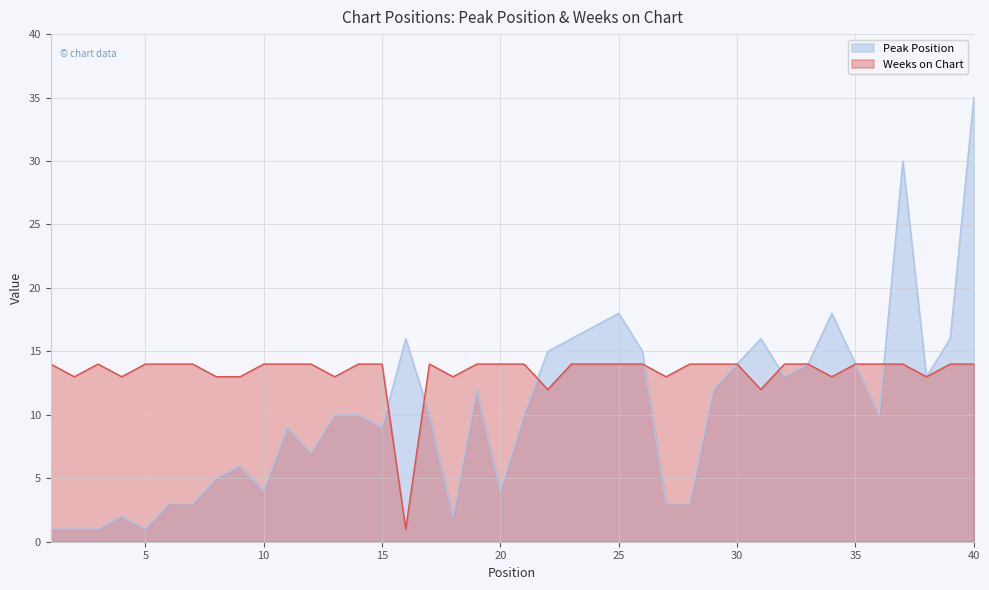

How many interior local peaks does the Peak Position series have?

9